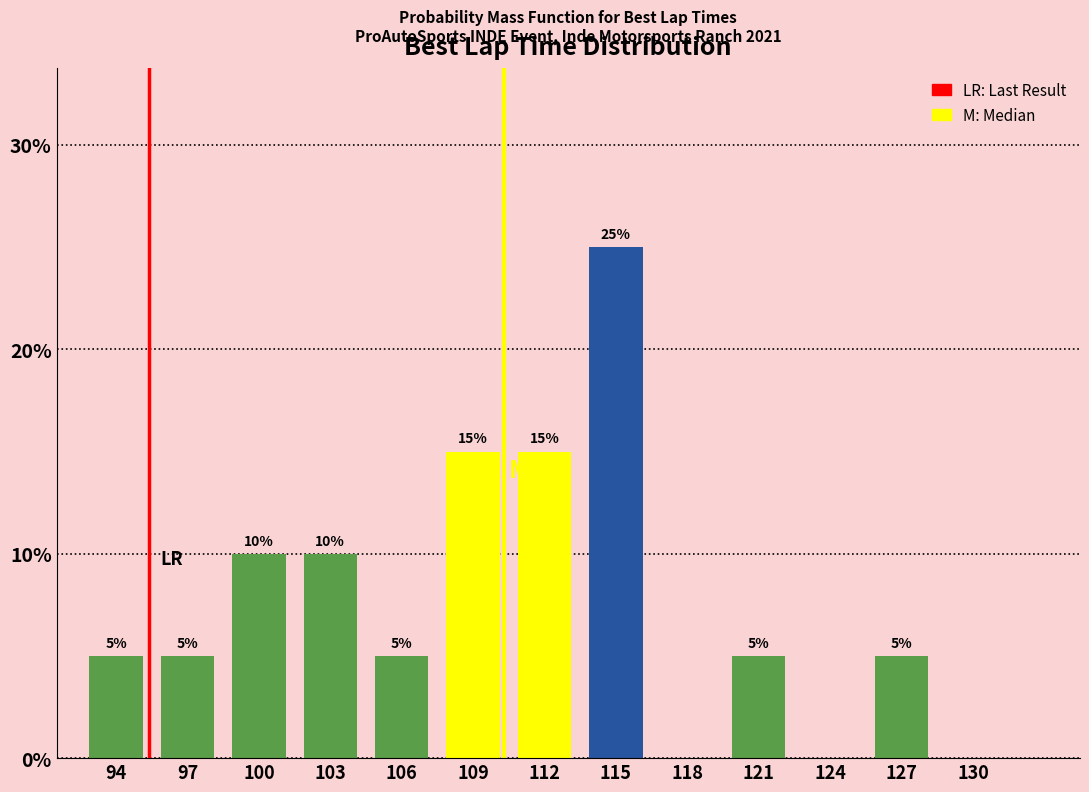

Reading left to right, extract all data points from this chart.

94=5	97=5	100=10	103=10	106=5	109=15	112=15	115=25	118=0	121=5	124=0	127=5	130=0